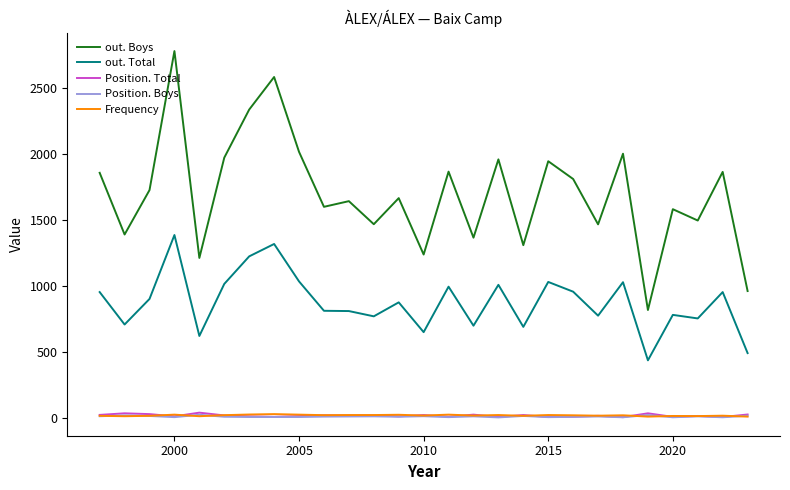

What is the difference between the maximum and second lowest values in the out. Boys series?

1821